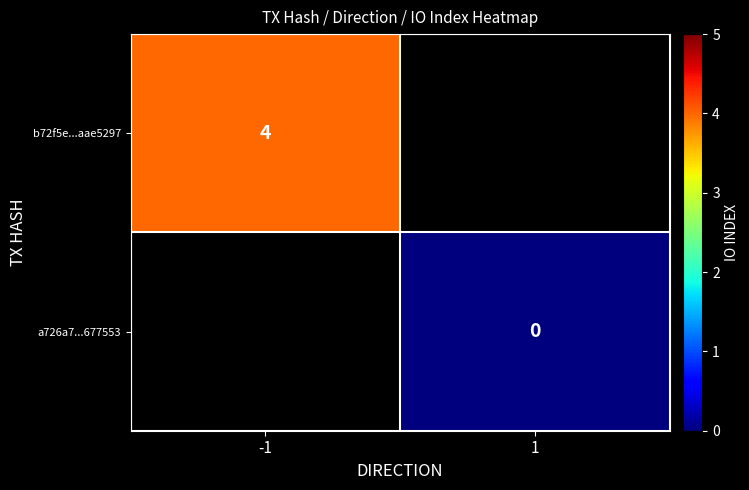

Is it true that b72f5e...aae5297 equals 7 at -1?

False